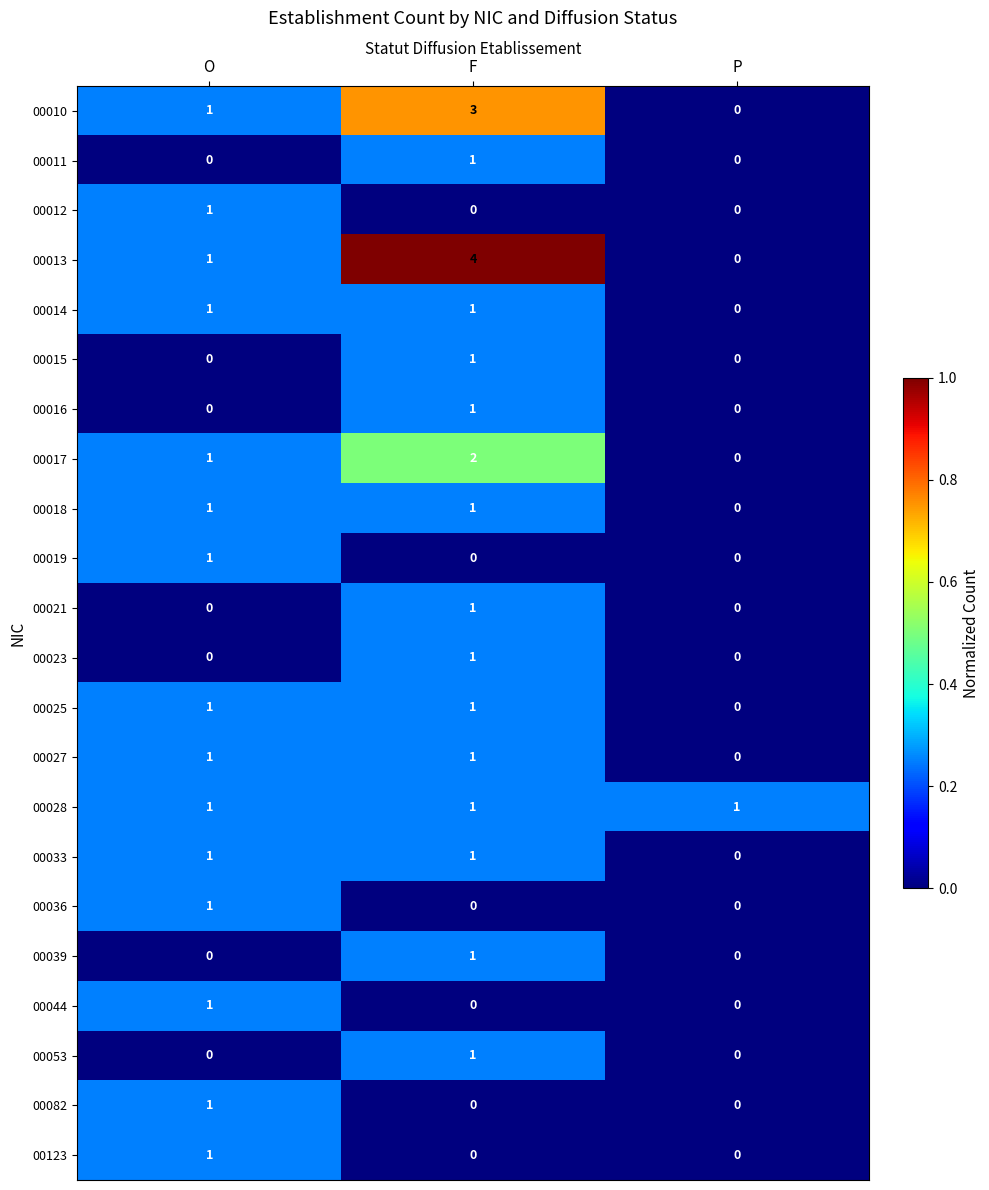

Count the 00018 values in the range 0 to 1.

3